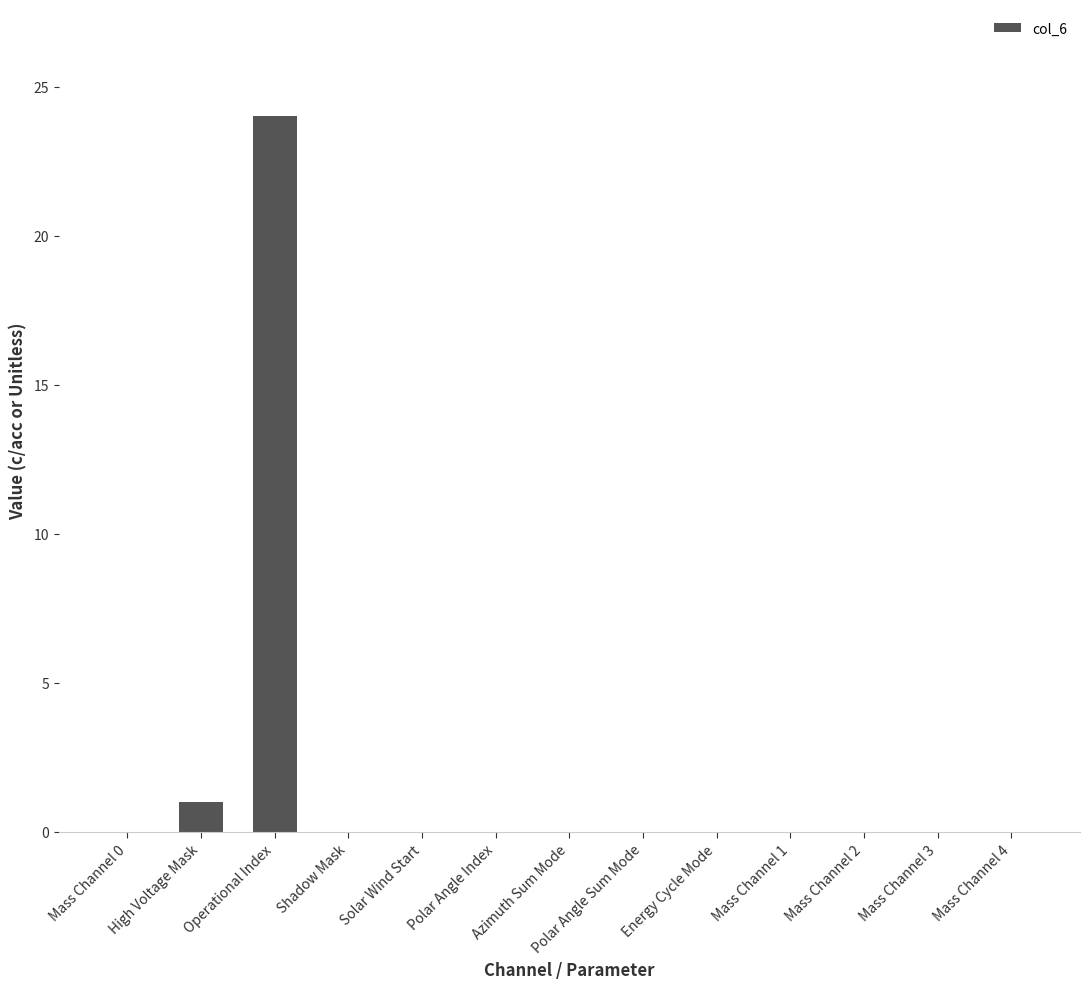

Where is the data nearest to the value 12?

High Voltage Mask